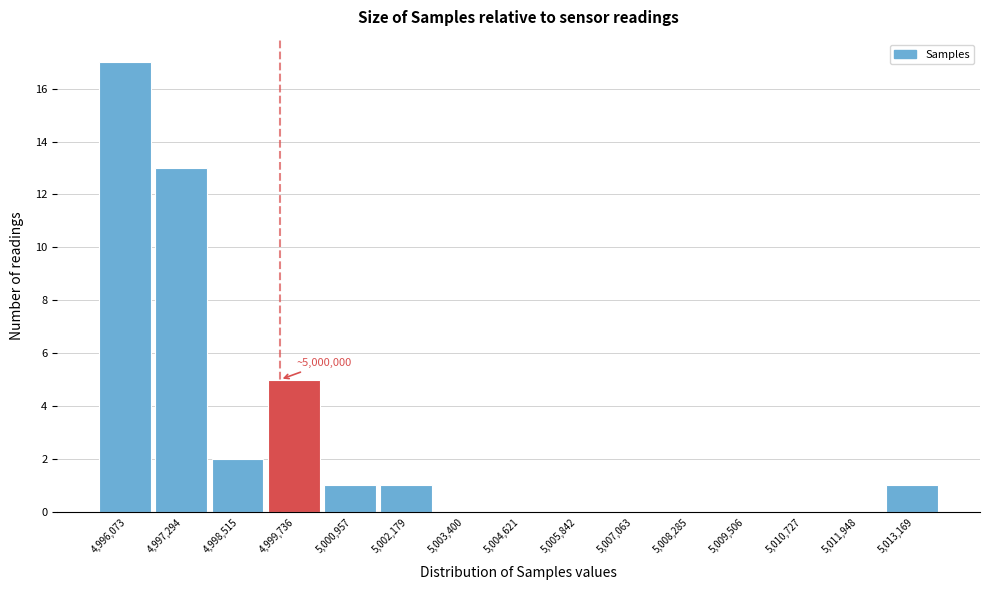

Reading left to right, transcribe all the data shown in this chart.

4,996,073=17	4,997,294=13	4,998,515=2	4,999,736=5	5,000,957=1	5,002,179=1	5,003,400=0	5,004,621=0	5,005,842=0	5,007,063=0	5,008,285=0	5,009,506=0	5,010,727=0	5,011,948=0	5,013,169=1